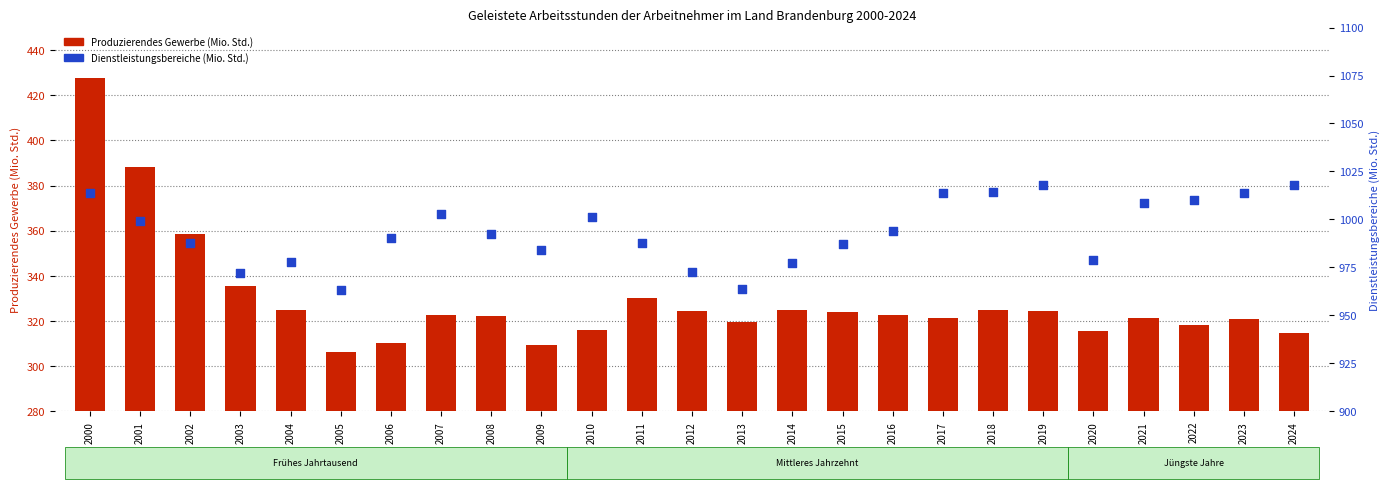

At how many categories does at least one series exceed 910?

25